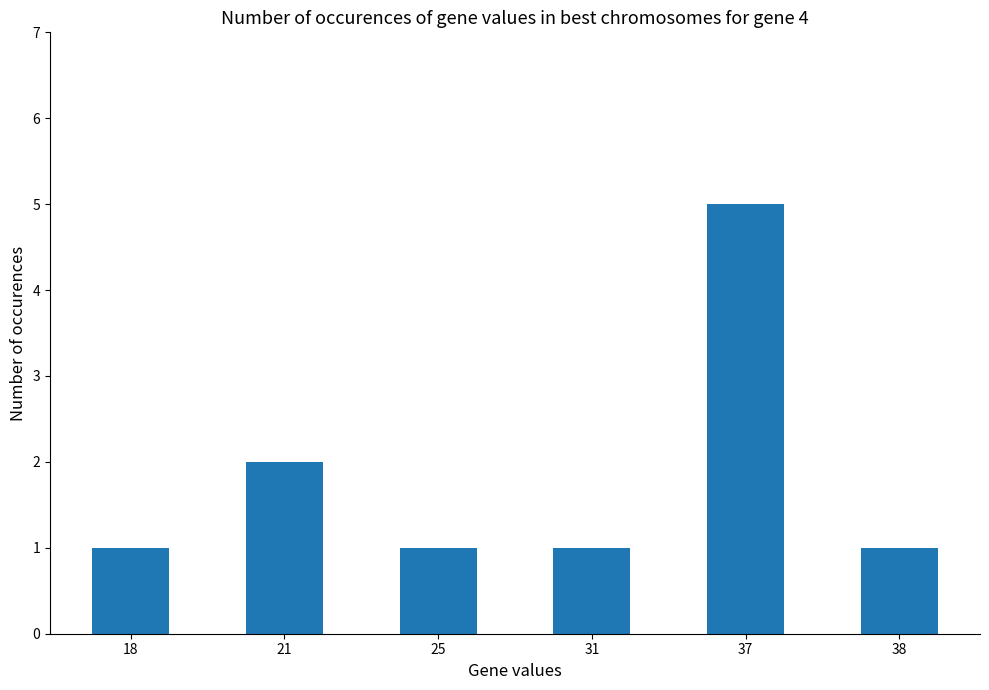

True or false: the data shows 1 at 38.

True